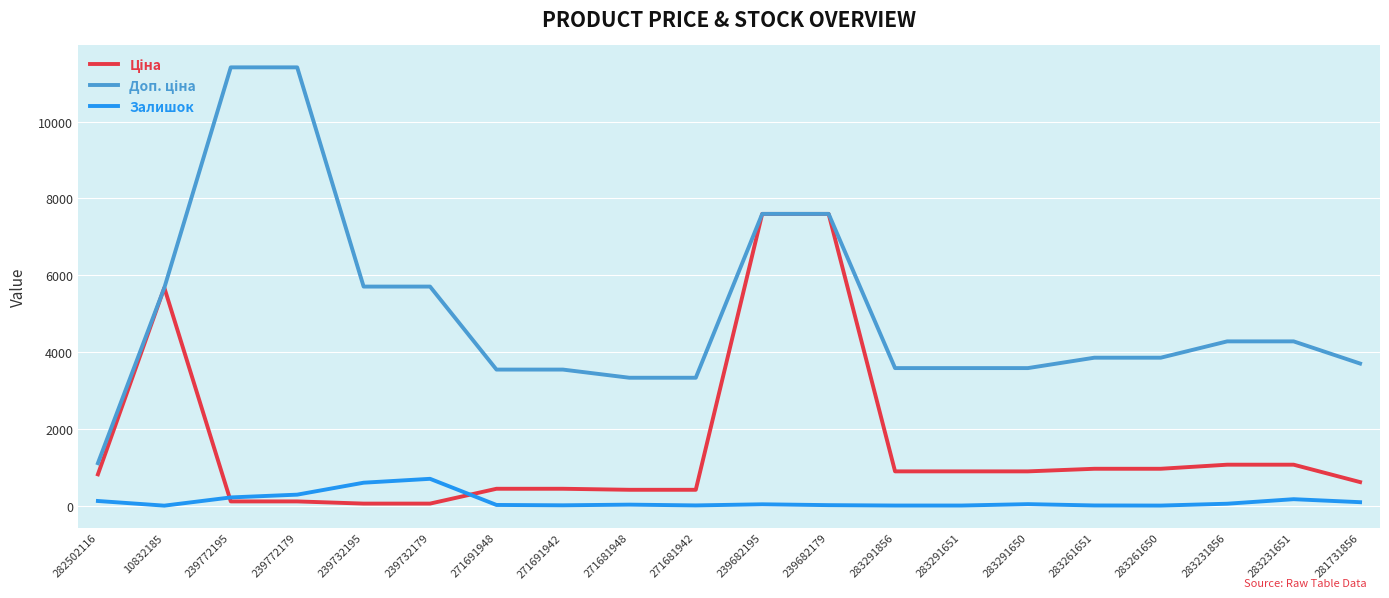

What is the highest value of the Залишок series?

702.0